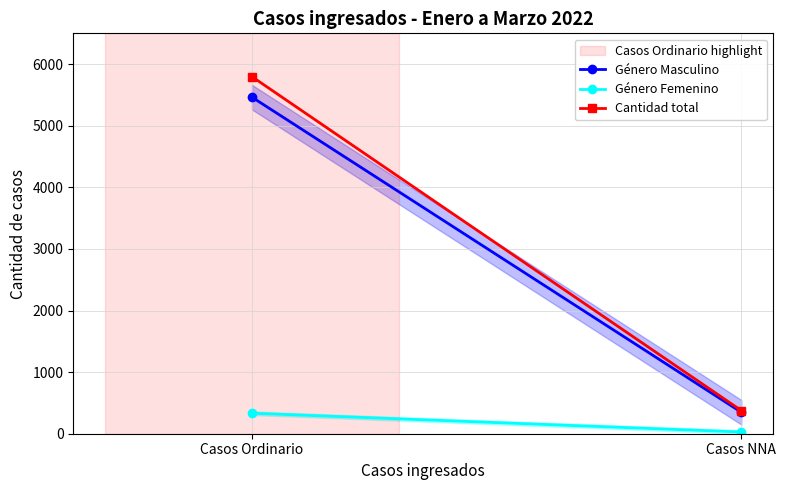

Reading right to left, extract all data points from this chart.

Género Masculino: Casos NNA=348	Casos Ordinario=5464
Género Femenino: Casos NNA=28	Casos Ordinario=333
Cantidad total: Casos NNA=376	Casos Ordinario=5797